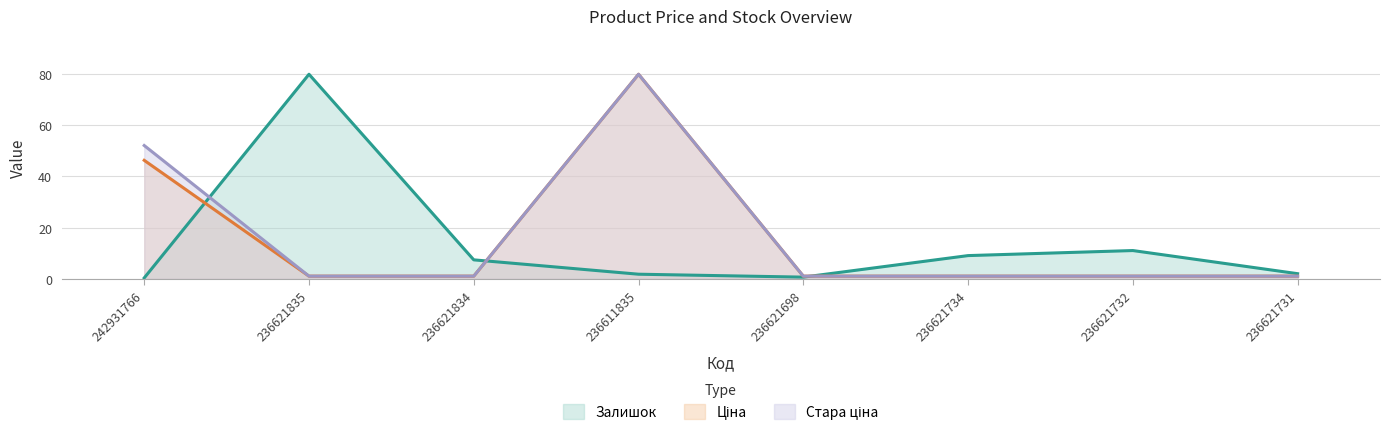

List the series in order of their overall mean, highest first.

Стара ціна, Ціна, Залишок